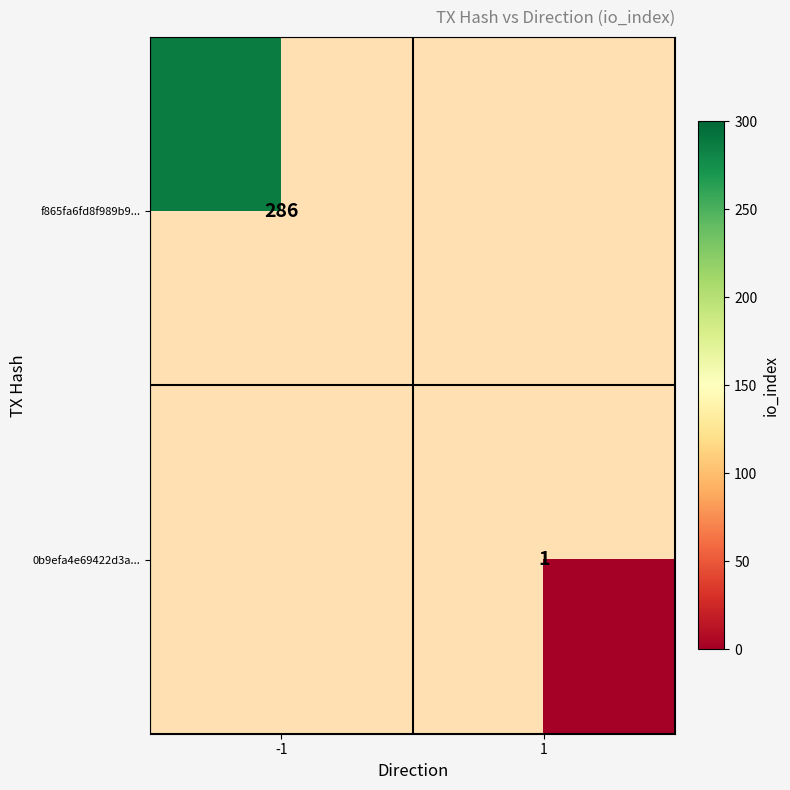

How many categories are shown in the chart?

2